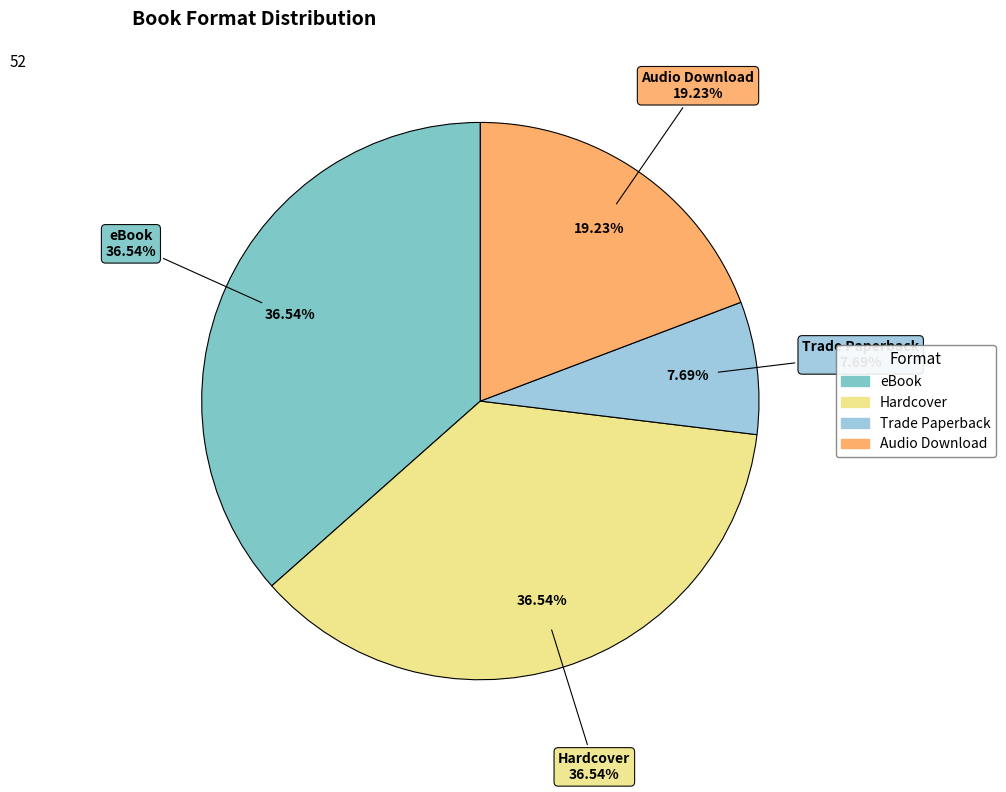

What portion of the pie excludes Audio Download?

80.8%